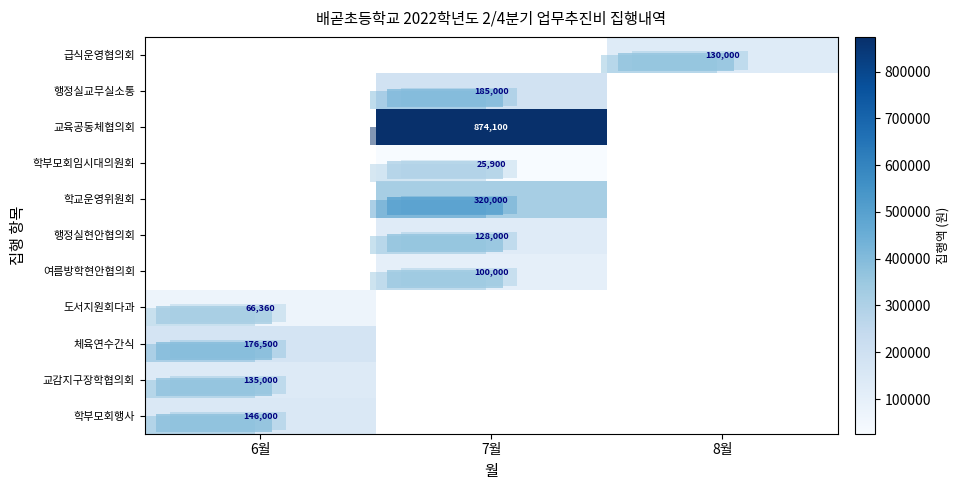

True or false: 교감지구장학협의회 has a value of 40016 at 6월.

False